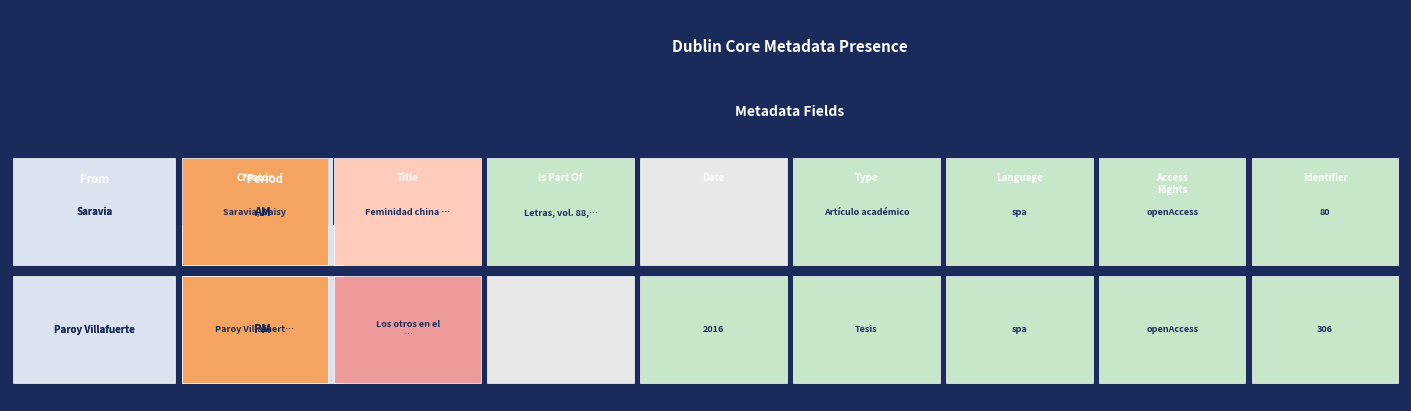

How many values in the Saravia, Daisy series are below 1?

1